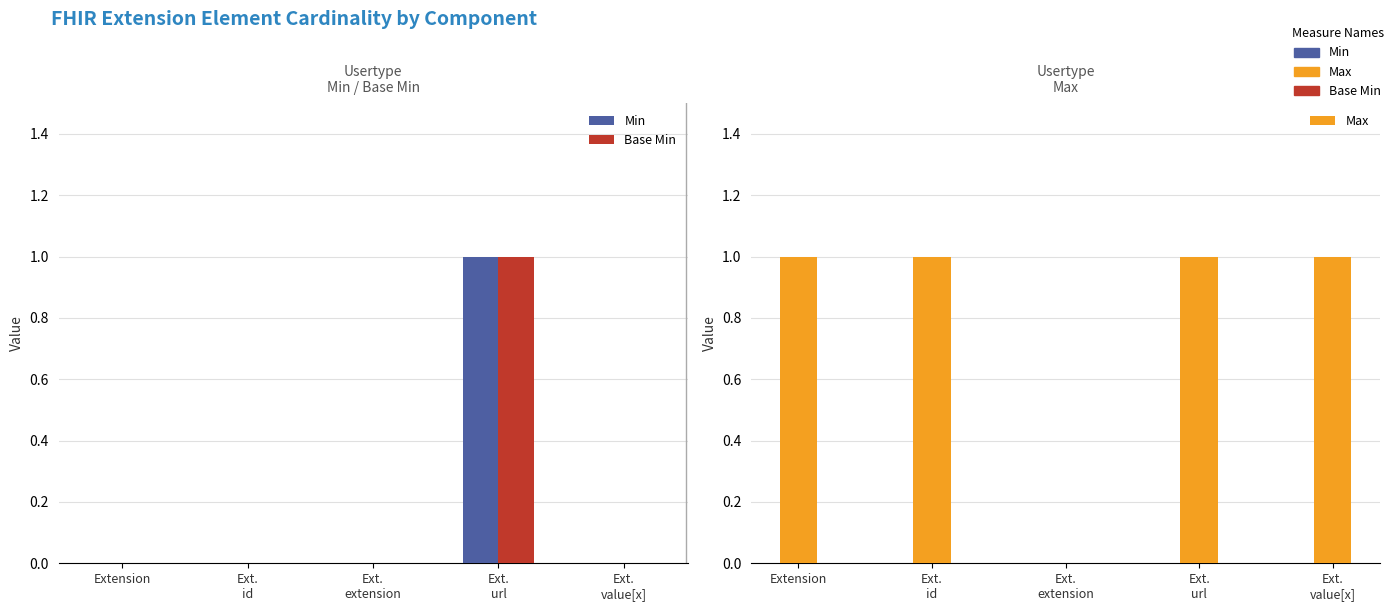

True or false: Min has a value of 1 at Ext.
value[x].

False